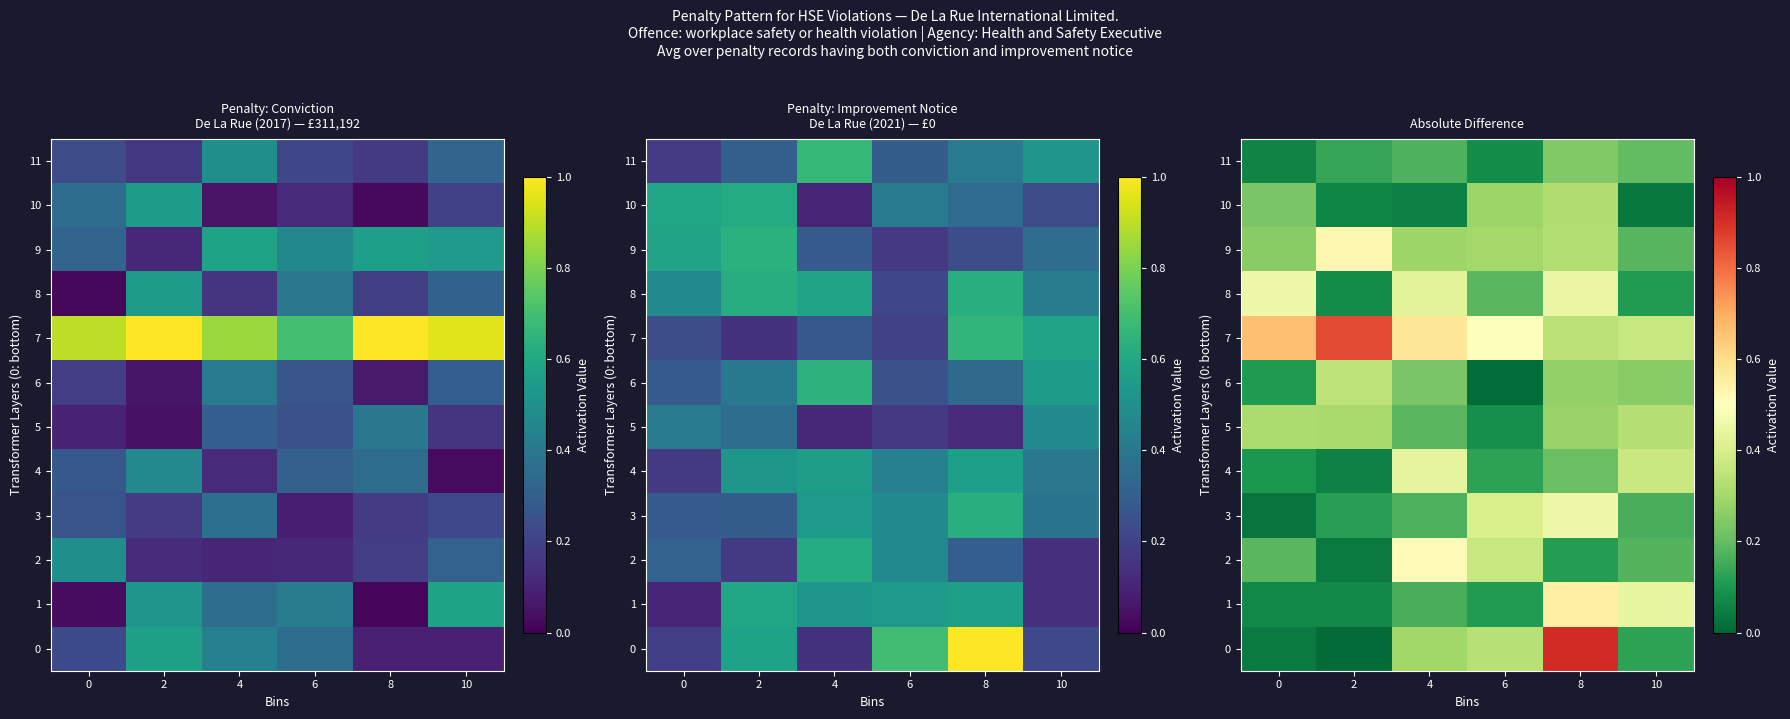

Which series has the largest total across all categories?

7